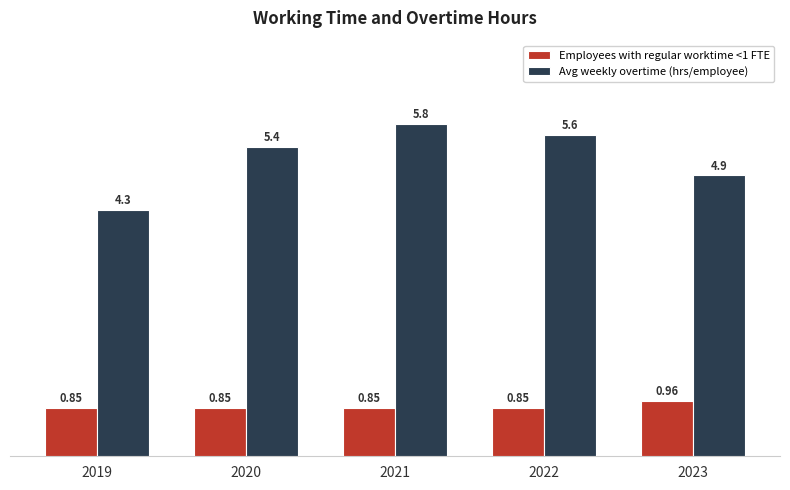

At 2020, list the series in order from smallest to largest.

Employees with regular worktime <1 FTE, Avg weekly overtime (hrs/employee)